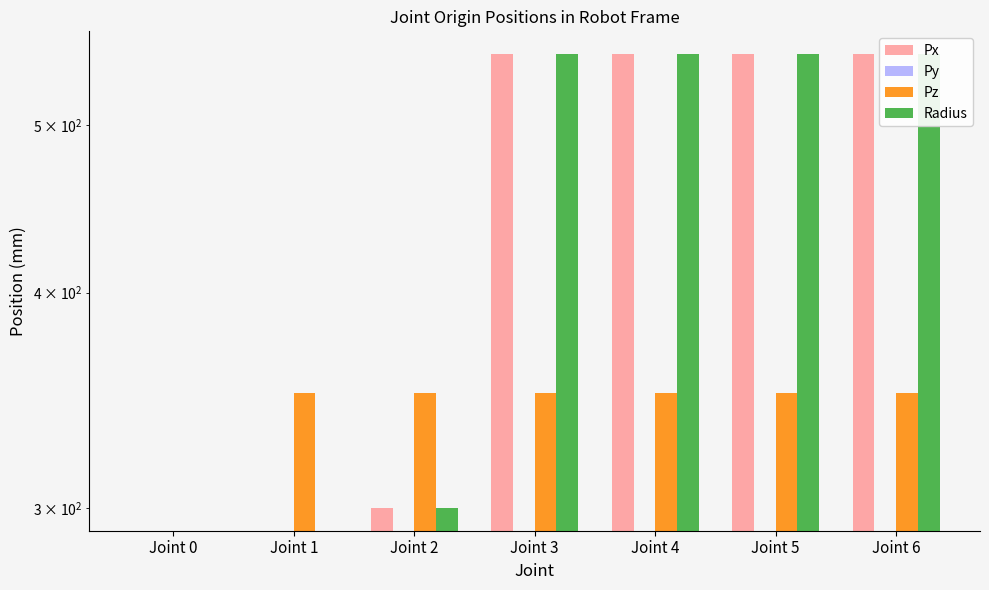

How many values in Radius are above zero?

5